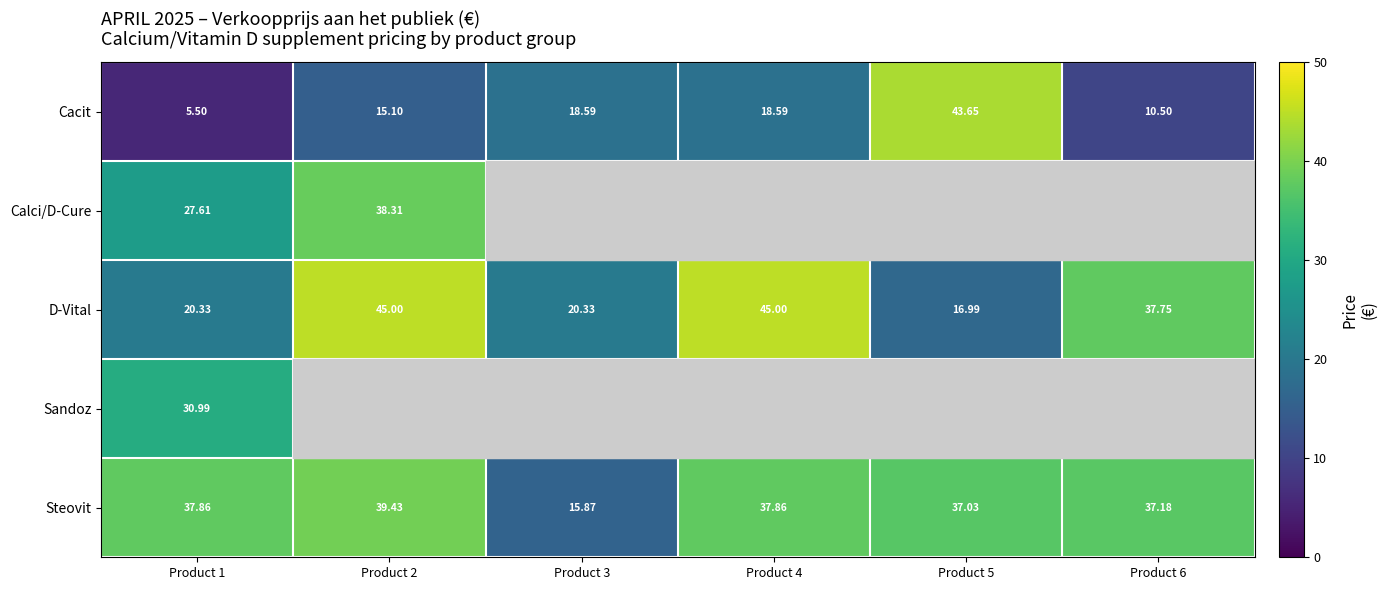

Which series changed the most between Product 3 and Product 4?

D-Vital